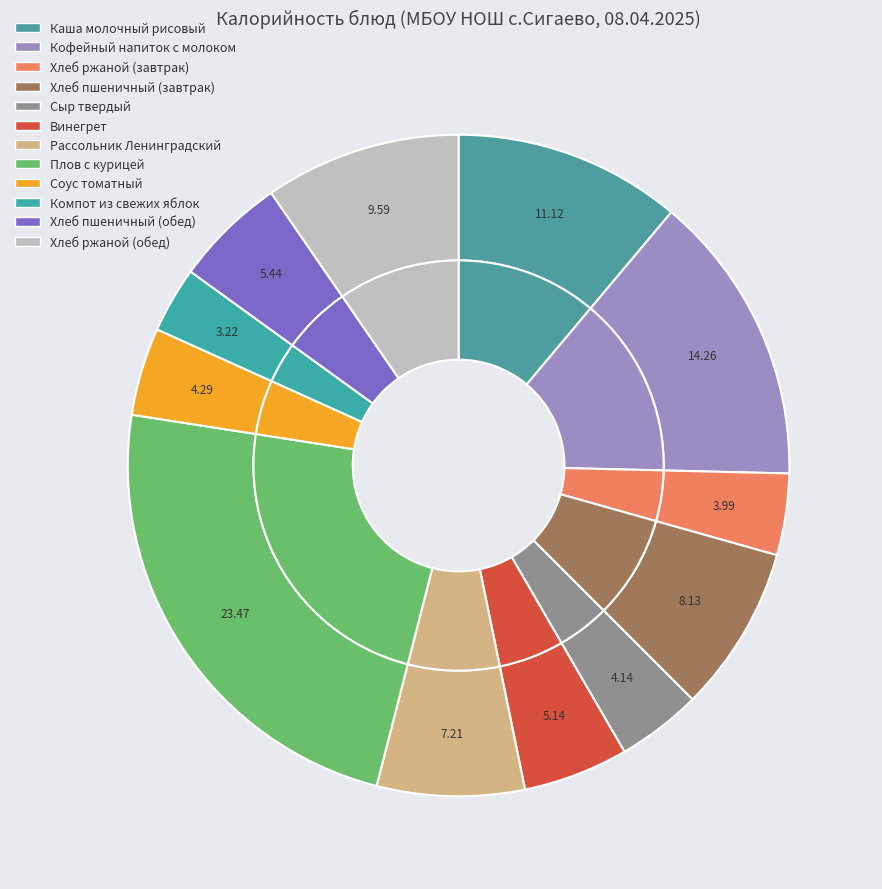

To the nearest percent, what is the combined percentage of Кофейный напиток с молоком and Соус томатный?

19%